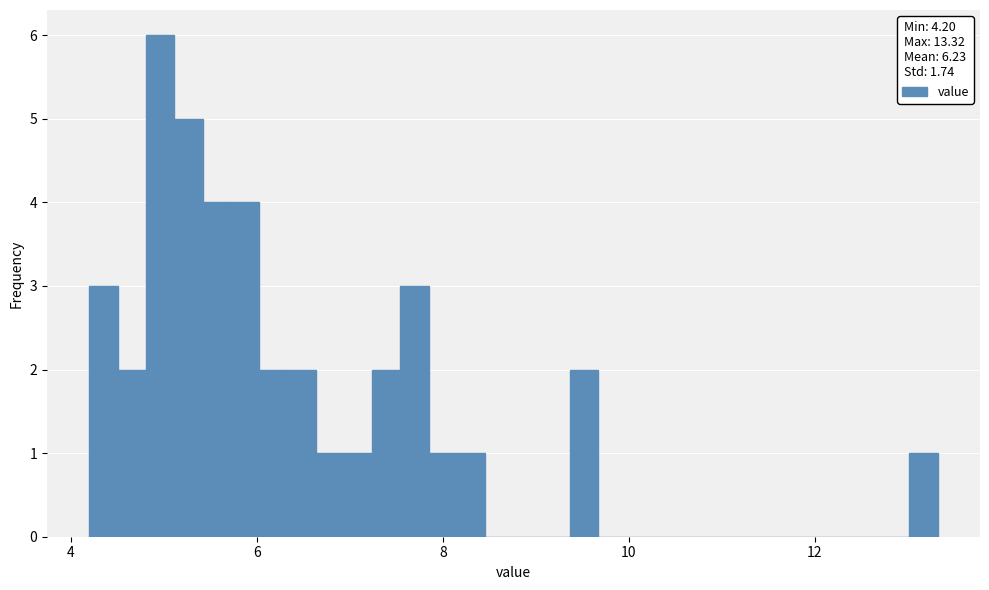

Read against the x-axis, roughly where is the centre of the tallest bar?

5.0